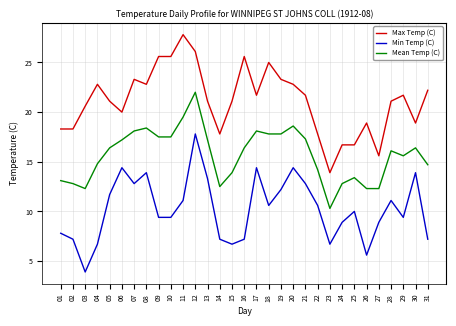

Which label corresponds to the largest value in the chart?

11